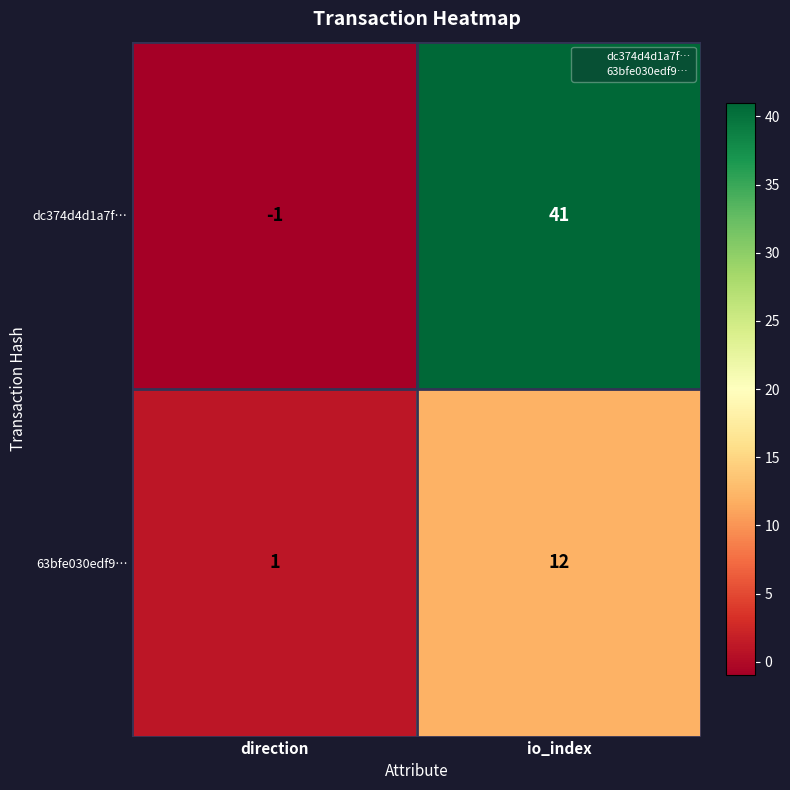

Rank the series at io_index from highest to lowest value.

dc374d4d1a7f…, 63bfe030edf9…